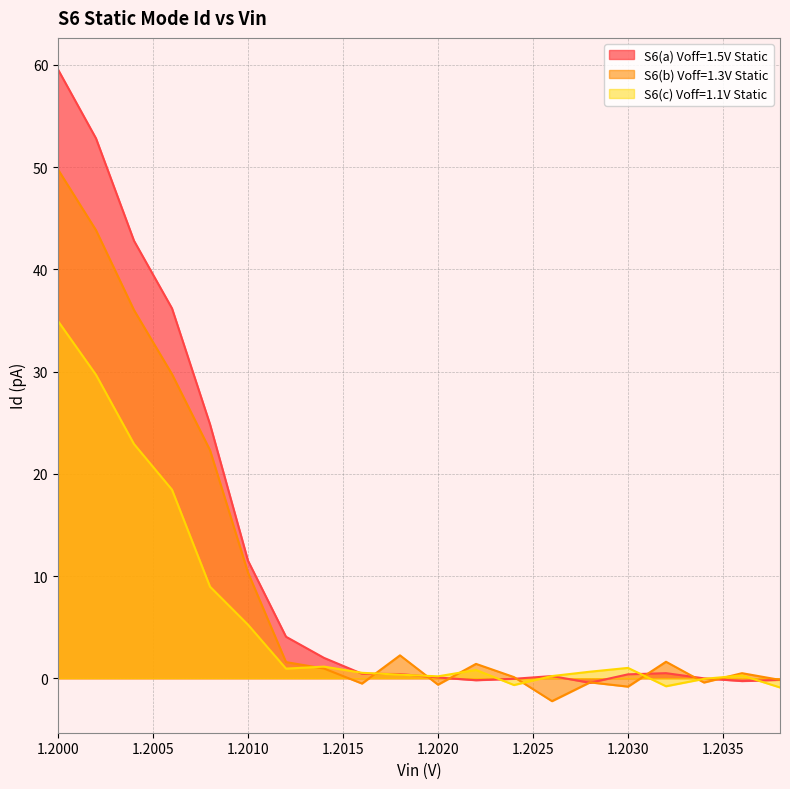

What is the difference between the second highest and second lowest values in the S6(a) Voff=1.5V Static series?

53.1